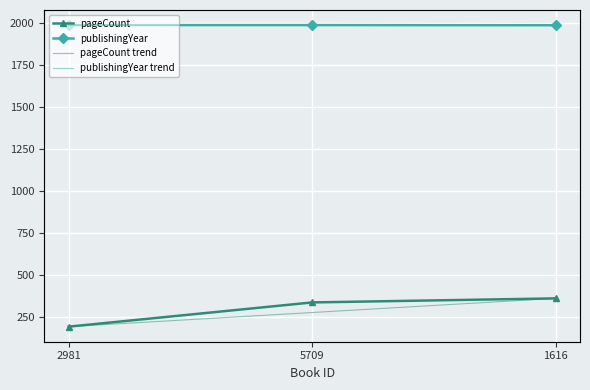

At which label is publishingYear trend closest to 1984?

1616